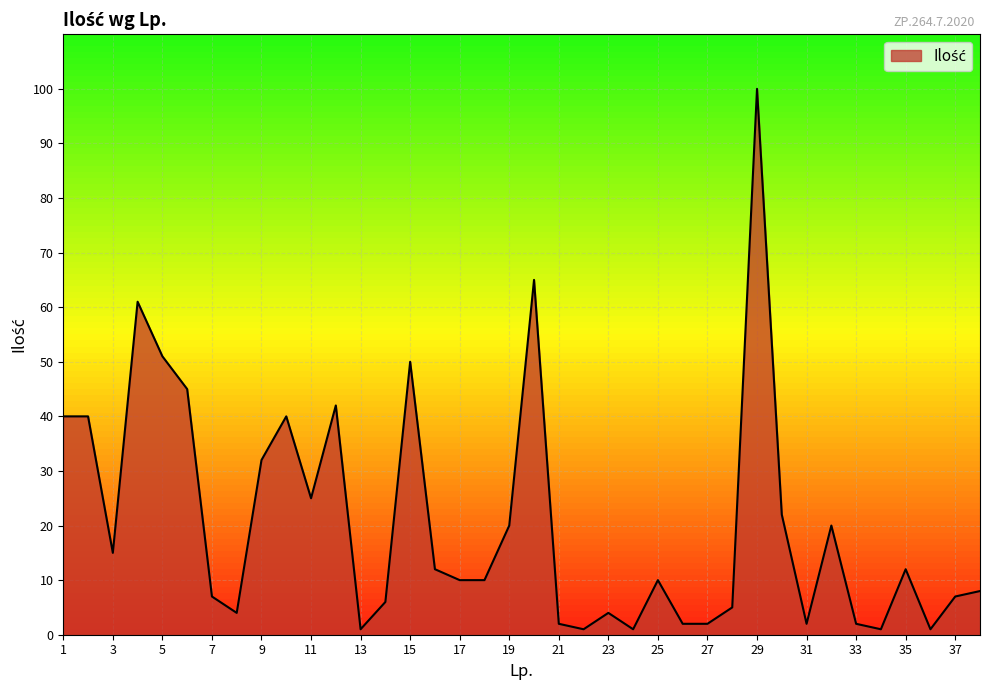

What is the maximum value shown in the chart?

100